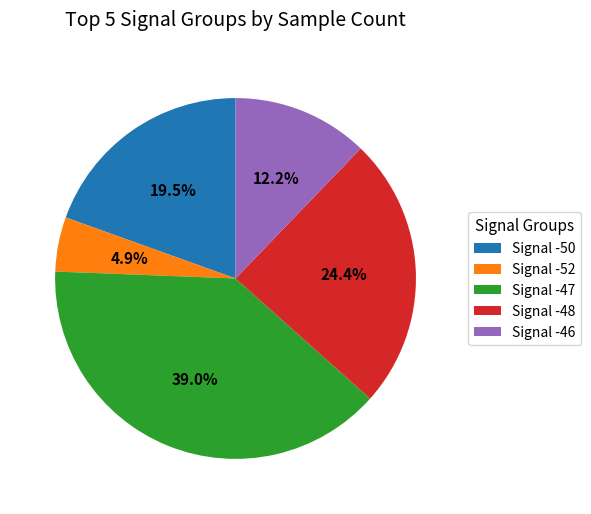

How many slices are in this pie chart?

5